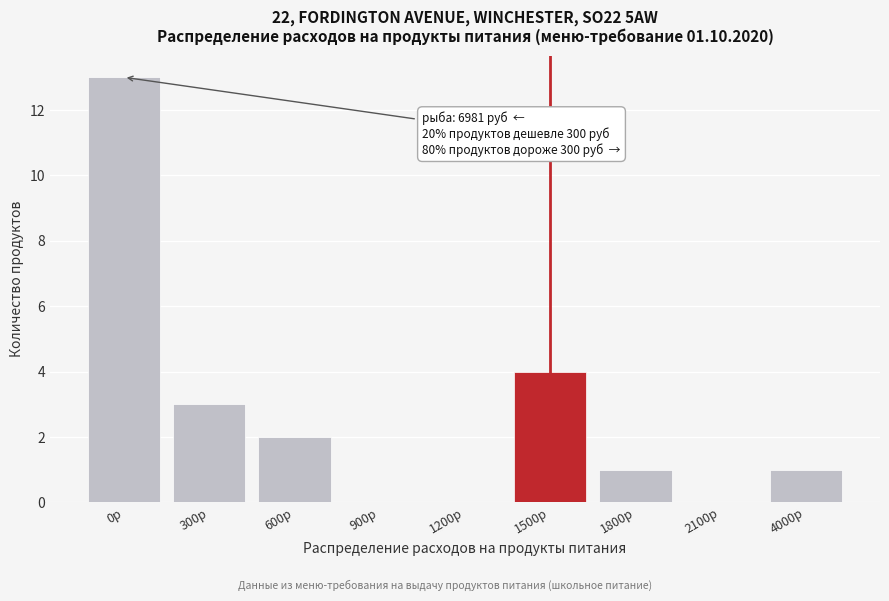

Reading left to right, transcribe all the data shown in this chart.

0р=13	300р=3	600р=2	900р=0	1200р=0	1500р=4	1800р=1	2100р=0	4000р=1